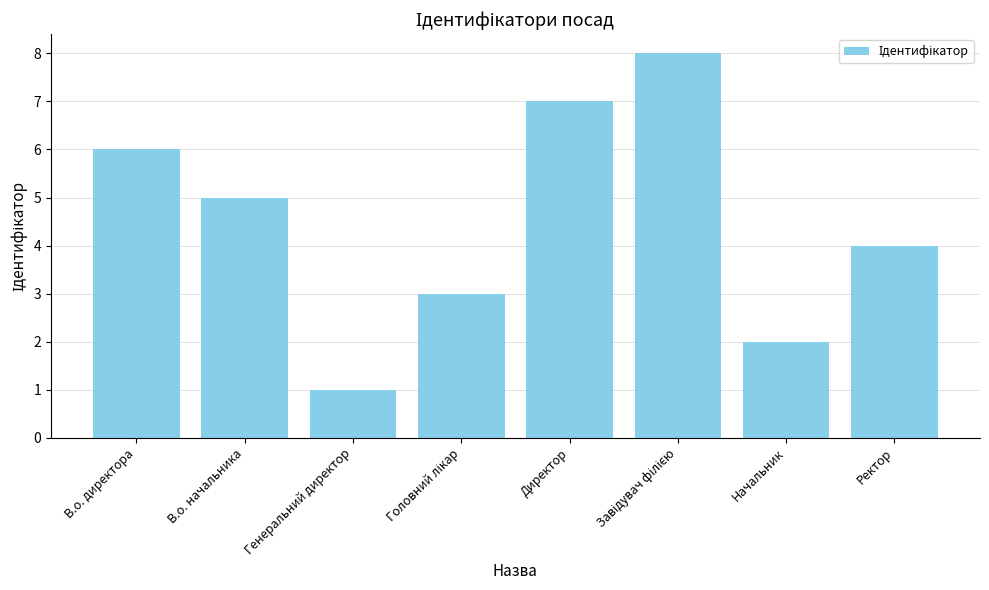

What is the change in value from Генеральний директор to Ректор?

+3